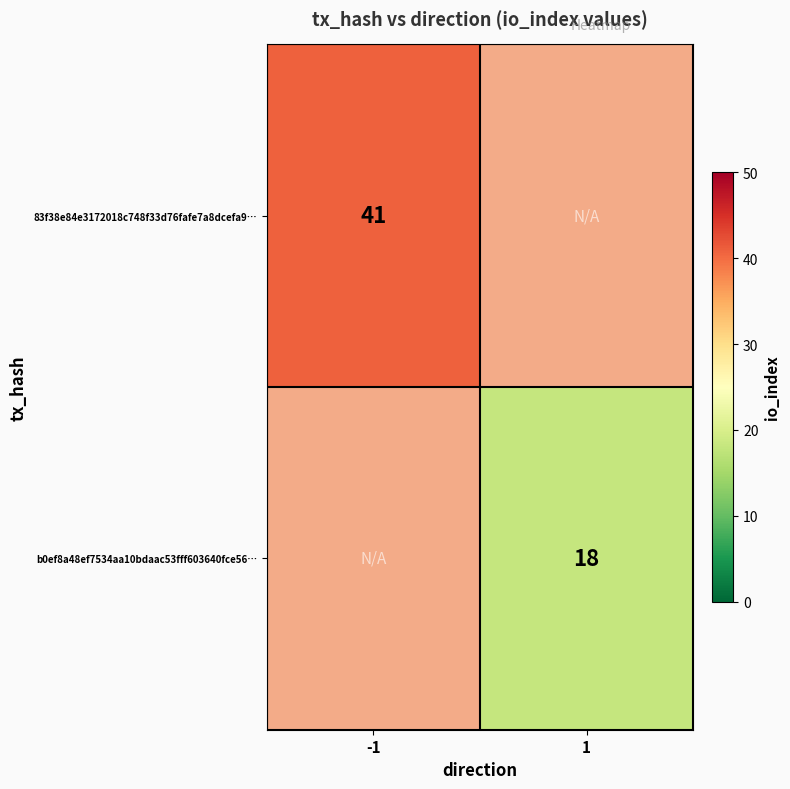

True or false: 83f38e84e3172018c748f33d76fafe7a8dcefa9… has a value of 73 at -1.

False